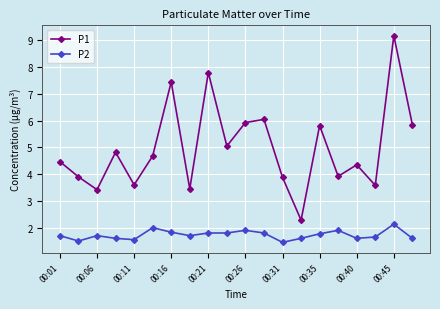

List the series in order of their overall mean, highest first.

P1, P2